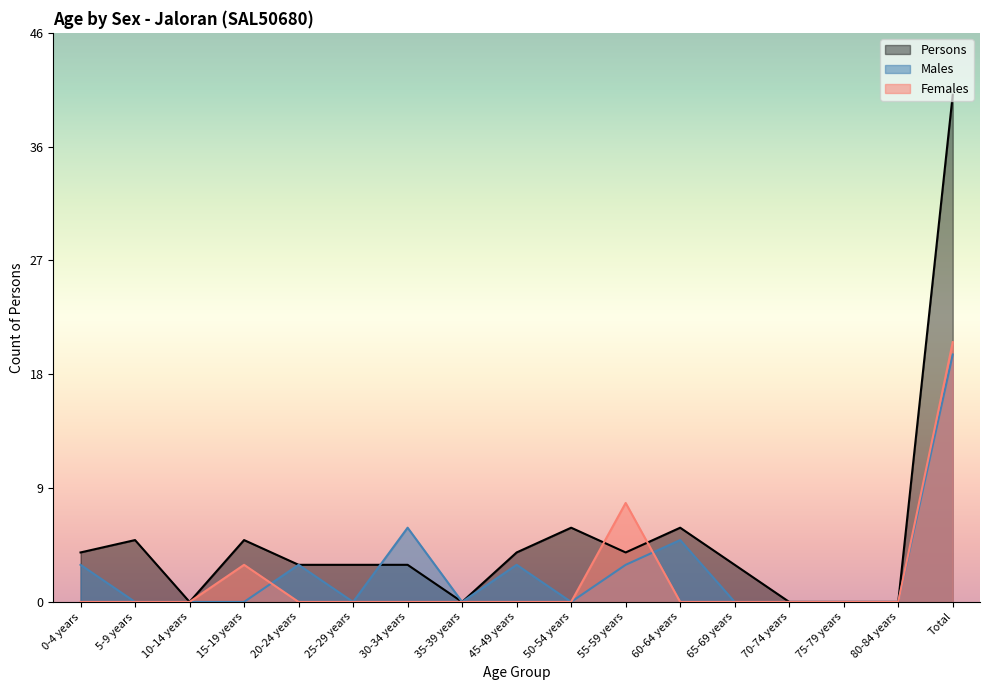

How many interior local peaks does the Persons series have?

4